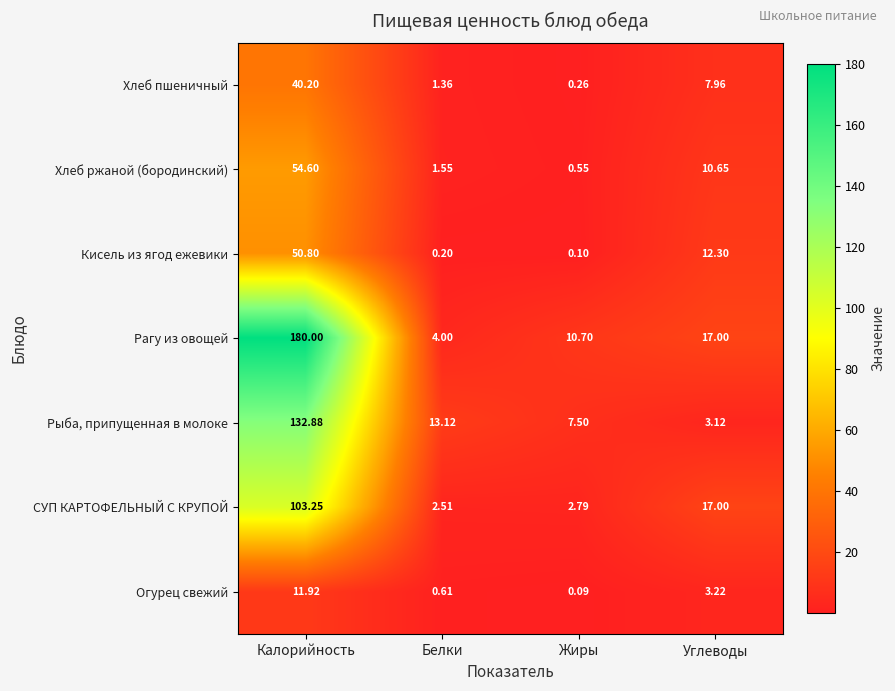

At how many categories does at least one series exceed 68?

1